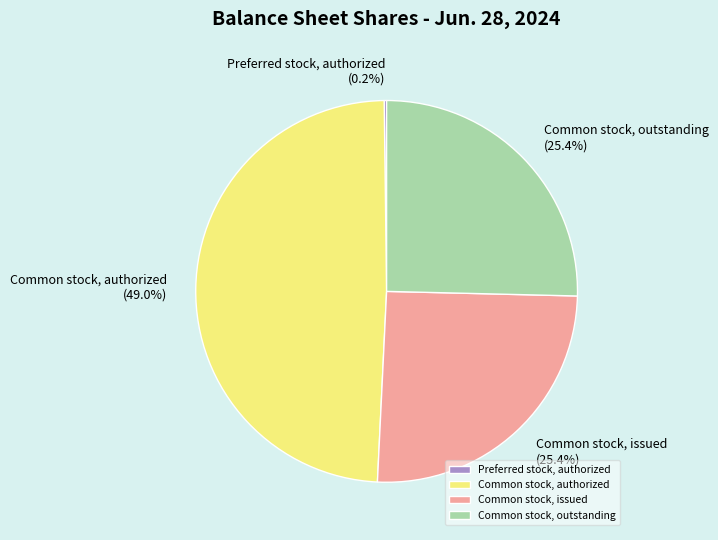

To the nearest percent, what percentage of the pie is Common stock, outstanding?

25%